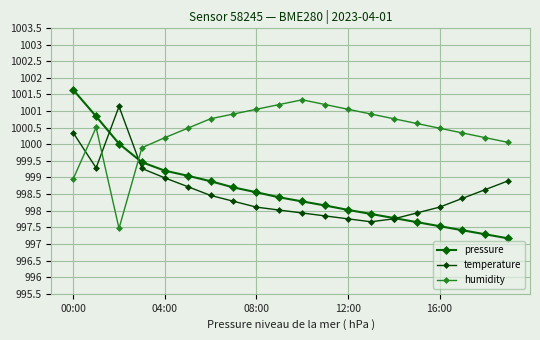

How many series are shown in this chart?

3